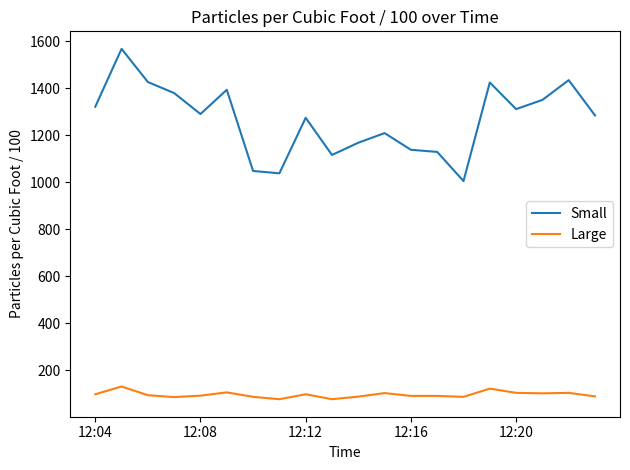

Rank the series by their maximum value, from lowest to highest.

Large, Small